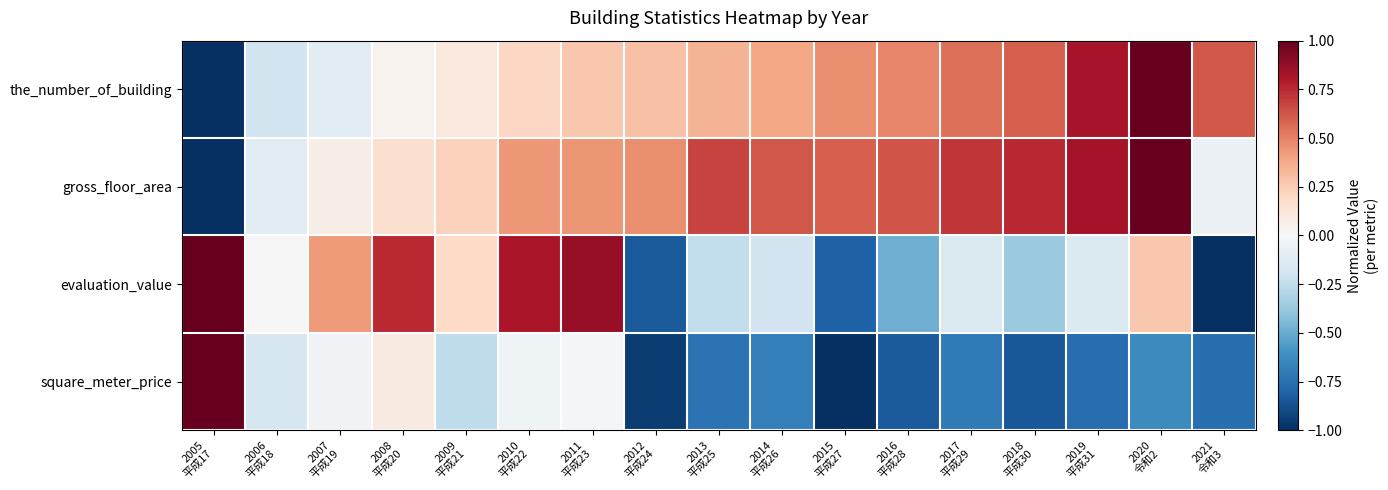

What is the maximum value shown in the chart?

1.0